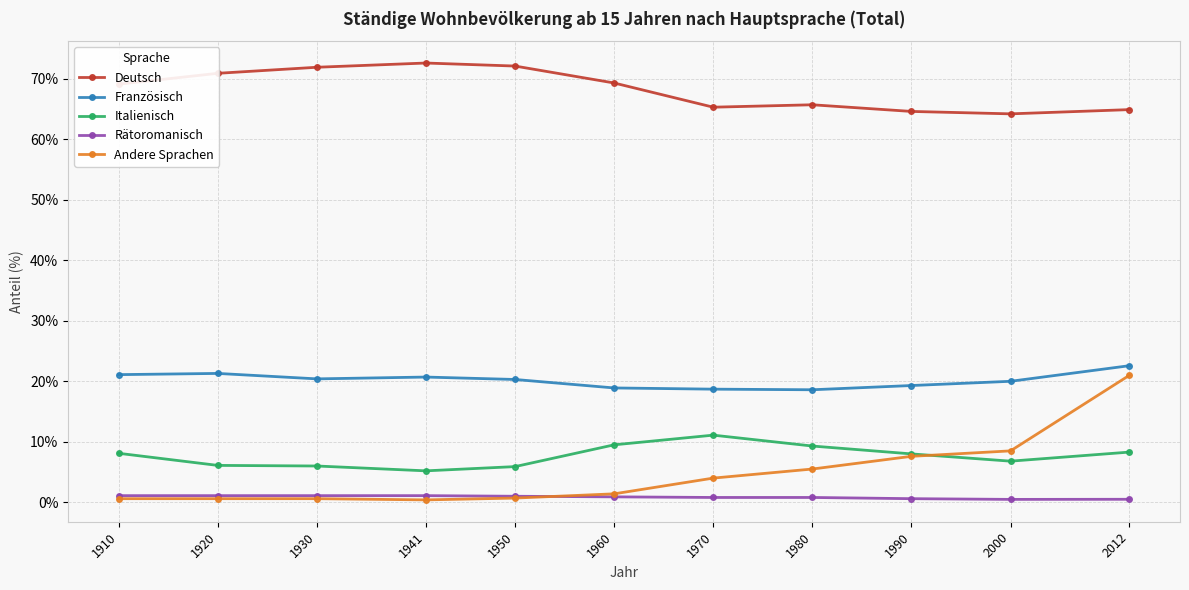

What is the maximum value shown in the chart?

72.6